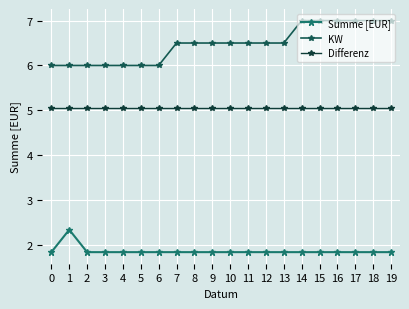

Where is the first local maximum for Summe [EUR]?

1